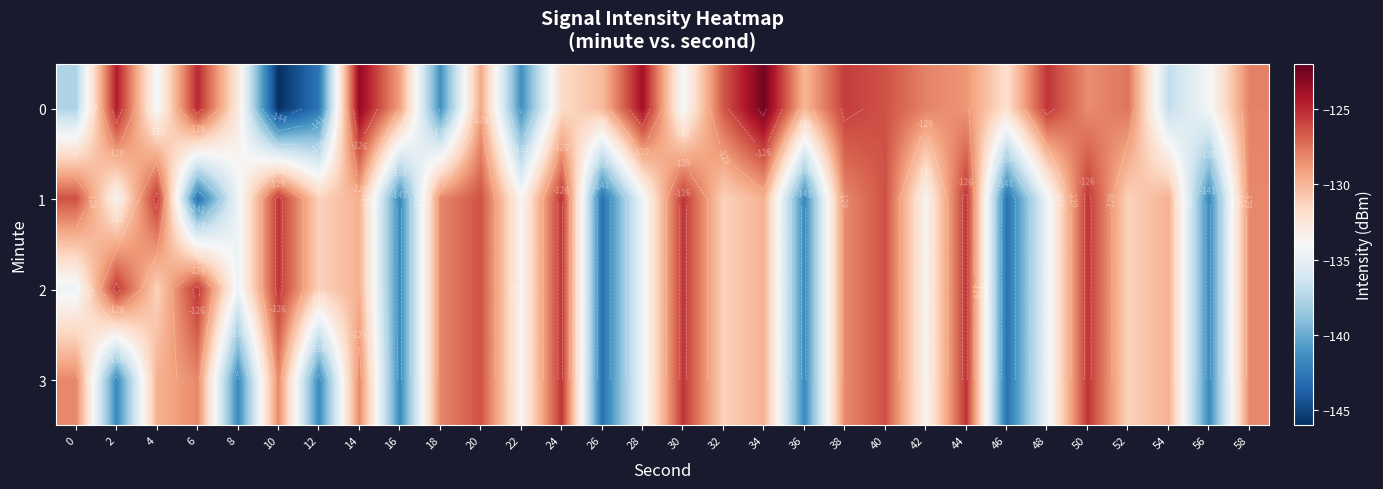

At which label does 0 reach its minimum?

10